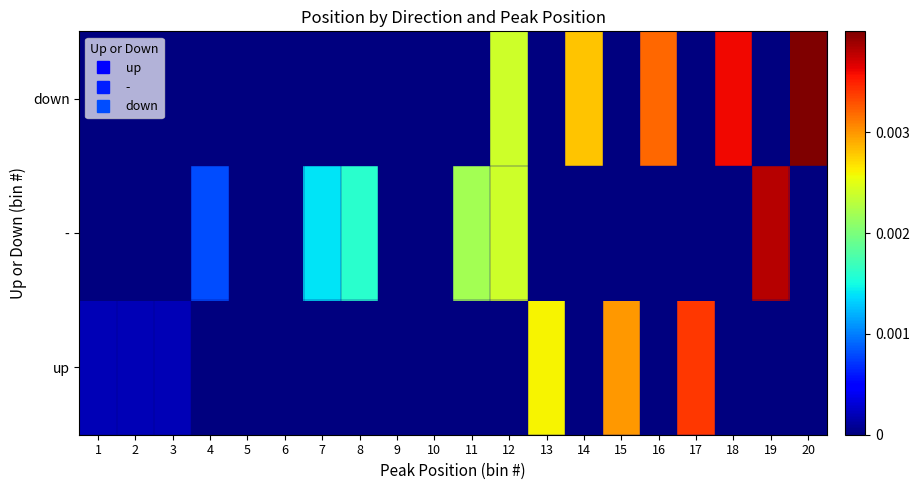

Reading left to right, list all the values displayed in this chart.

up: 1=0.0	2=0.0	3=0.0	4=0.0	5=0.0	6=0.0	7=0.0	8=0.0	9=0.0	10=0.0	11=0.0	12=0.0	13=0.0	14=0.0	15=0.0	16=0.0	17=0.0	18=0.0	19=0.0	20=0.0
-: 1=0.0	2=0.0	3=0.0	4=0.0	5=0.0	6=0.0	7=0.0	8=0.0	9=0.0	10=0.0	11=0.0	12=0.0	13=0.0	14=0.0	15=0.0	16=0.0	17=0.0	18=0.0	19=0.0	20=0.0
down: 1=0.0	2=0.0	3=0.0	4=0.0	5=0.0	6=0.0	7=0.0	8=0.0	9=0.0	10=0.0	11=0.0	12=0.0	13=0.0	14=0.0	15=0.0	16=0.0	17=0.0	18=0.0	19=0.0	20=0.0